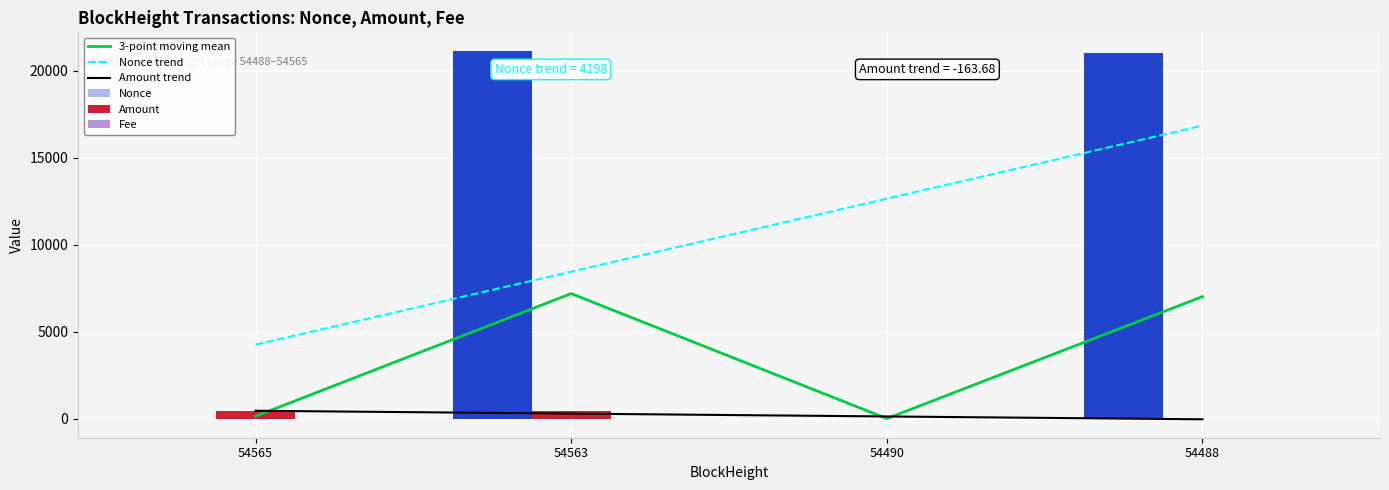

What is the difference between the second highest and second lowest values in the Nonce trend series?

4198.0